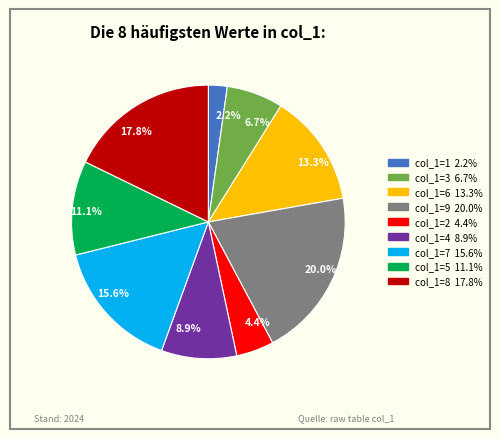

How many segments does this pie chart have?

9